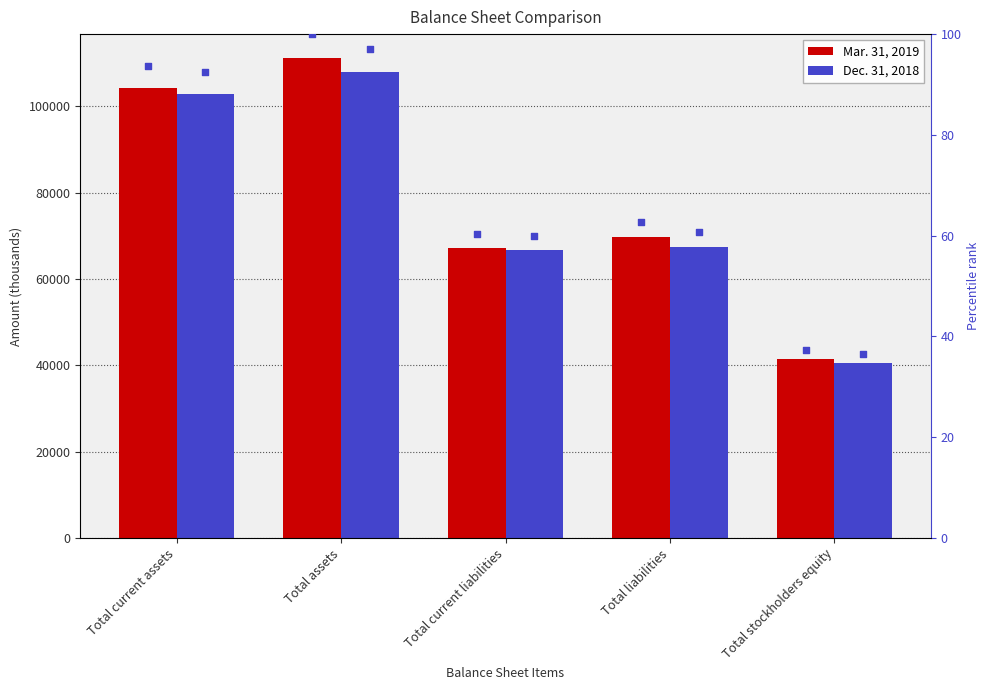

Which series reaches the maximum Y coordinate?

Mar. 31, 2019